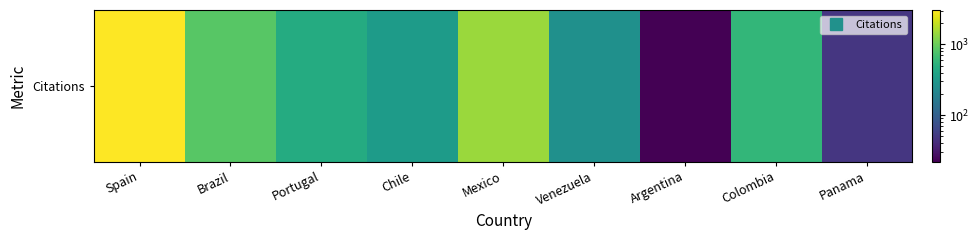

What is the minimum value shown in the chart?

22